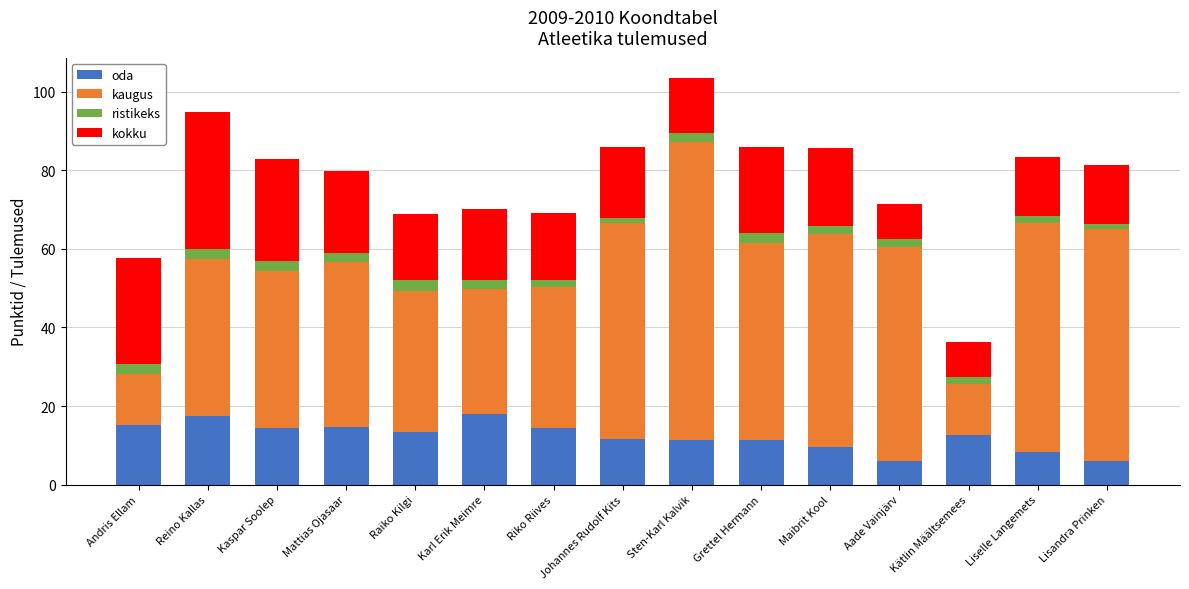

What is the sum of the oda values at Andris Ellam and Kaspar Soolep?

29.4